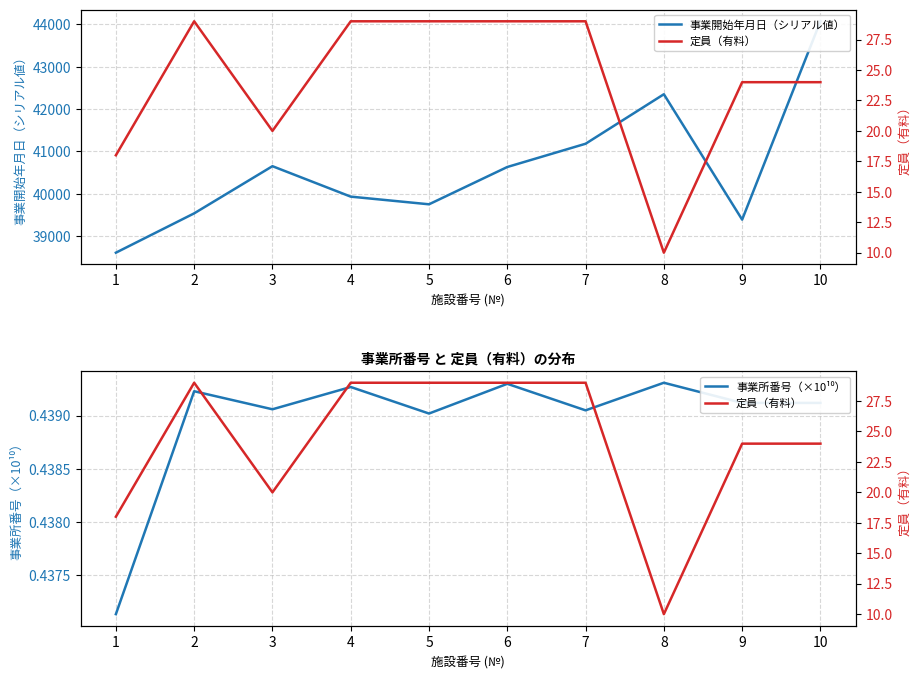

True or false: 事業開始年月日（シリアル値） has a value of 21679.5 at 5.

False